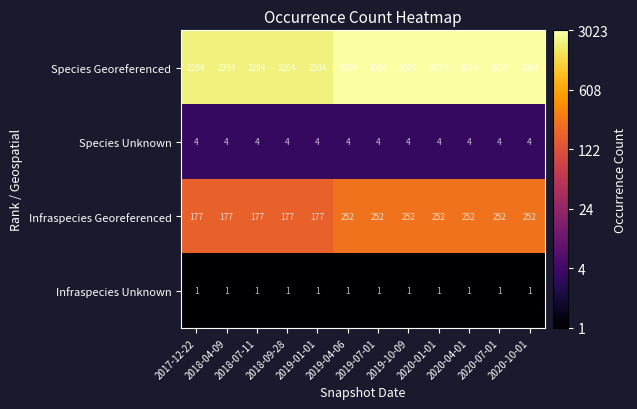

What is the sum of all Species Unknown values?

48